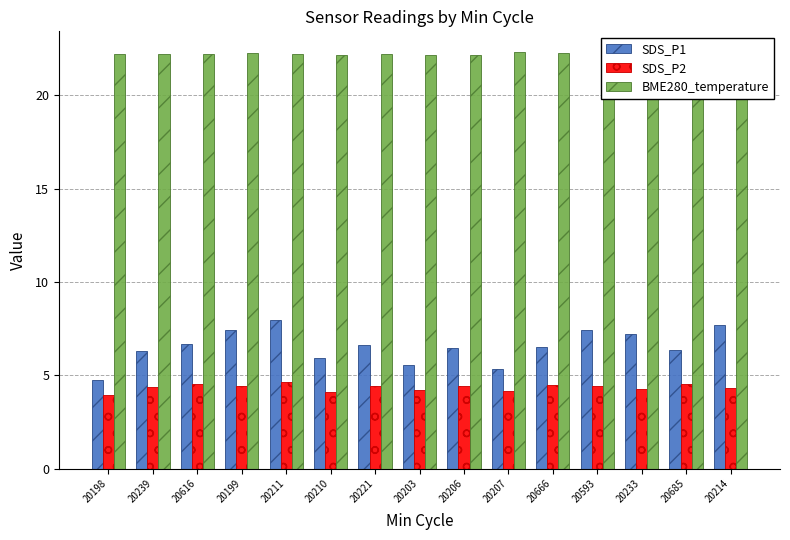

What is the lowest value of the SDS_P1 series?

4.8